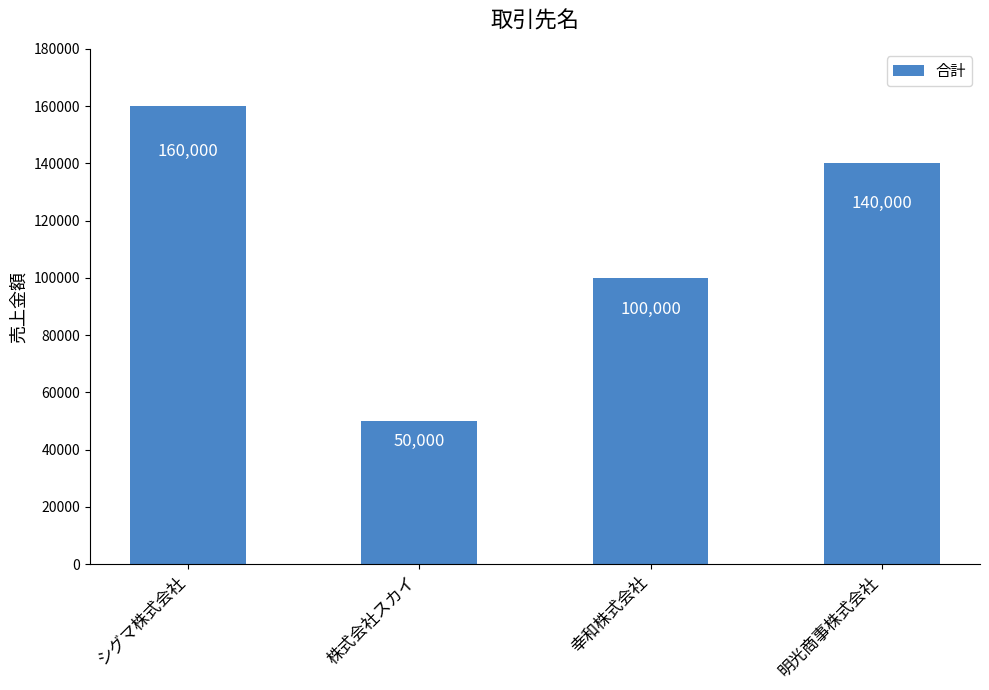

What is the change in value from シグマ株式会社 to 明光商事株式会社?

-20000